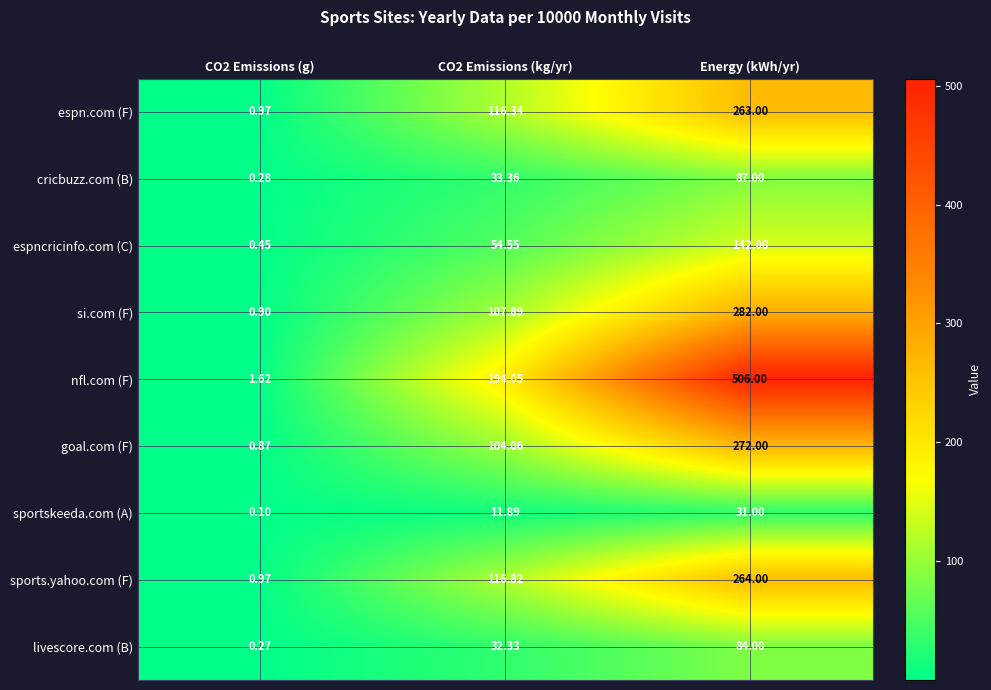

At which category does the chart reach its peak across all series?

Energy (kWh/yr)